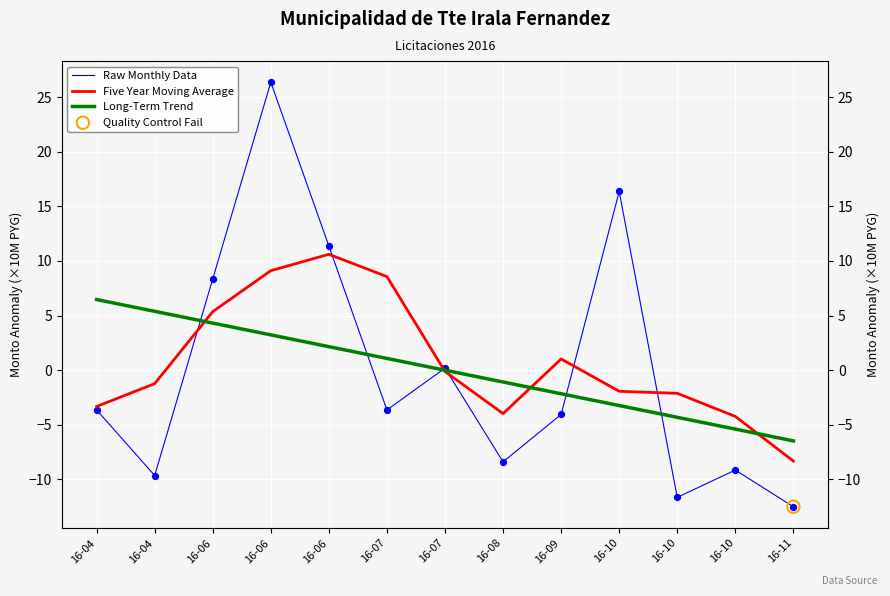

Which series has the largest Y range (max minus min)?

Raw Monthly Data